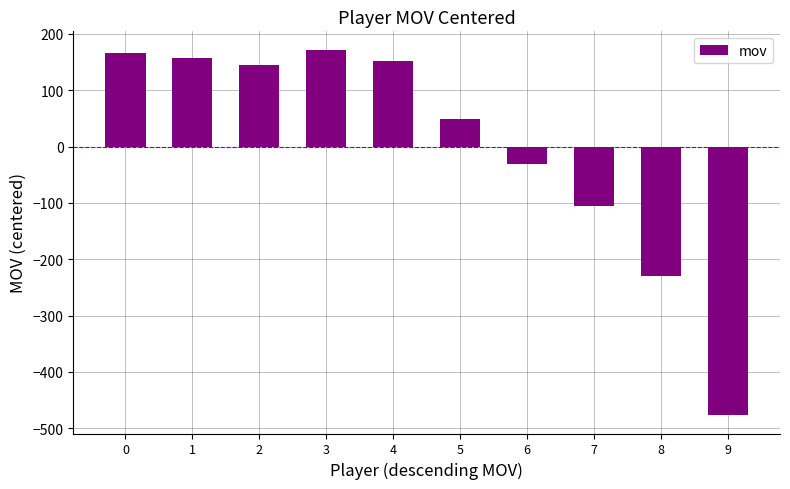

What is the change in value from 0 to 8?

-395